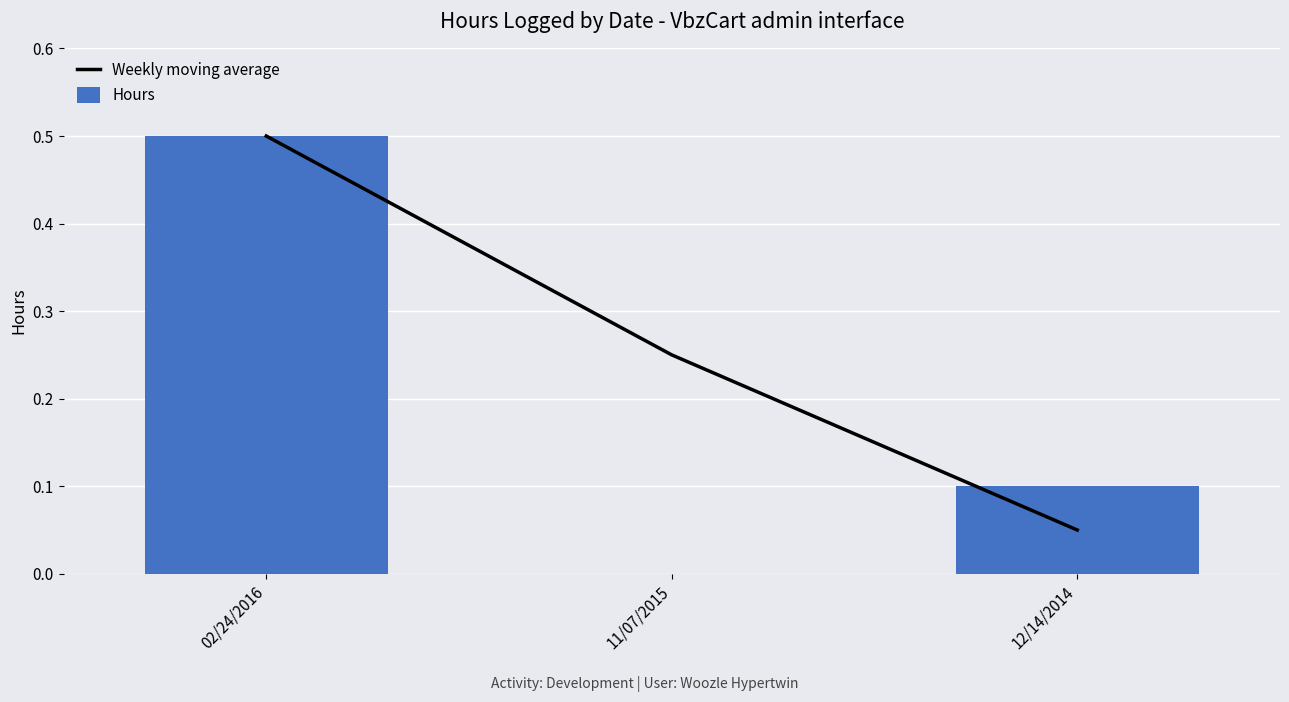

Reading left to right, transcribe all the data shown in this chart.

Weekly moving average: 0.5	0.2	0.1
Hours: 0.5	0.0	0.1